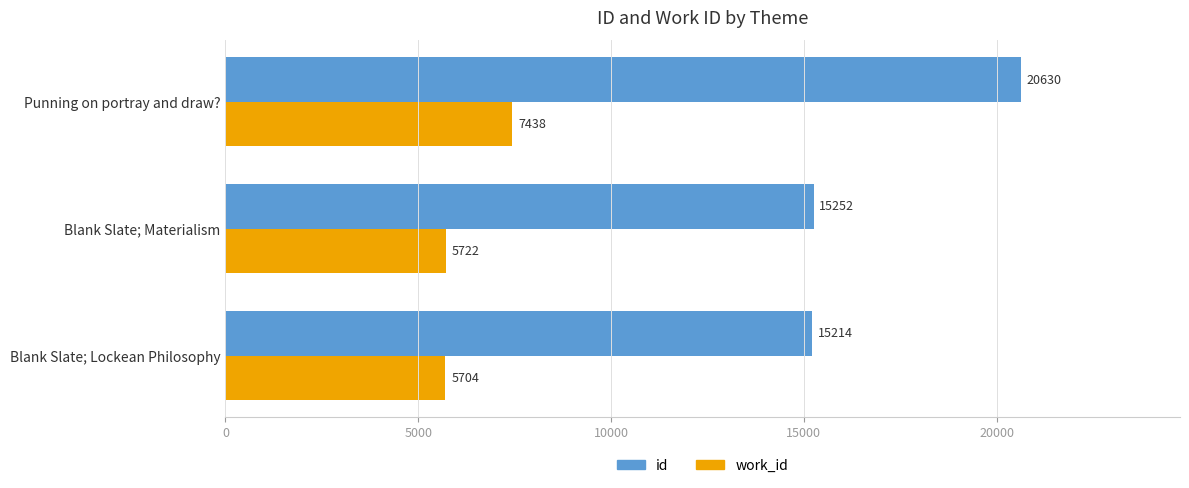

True or false: id has a value of 15252 at Blank Slate; Materialism.

True